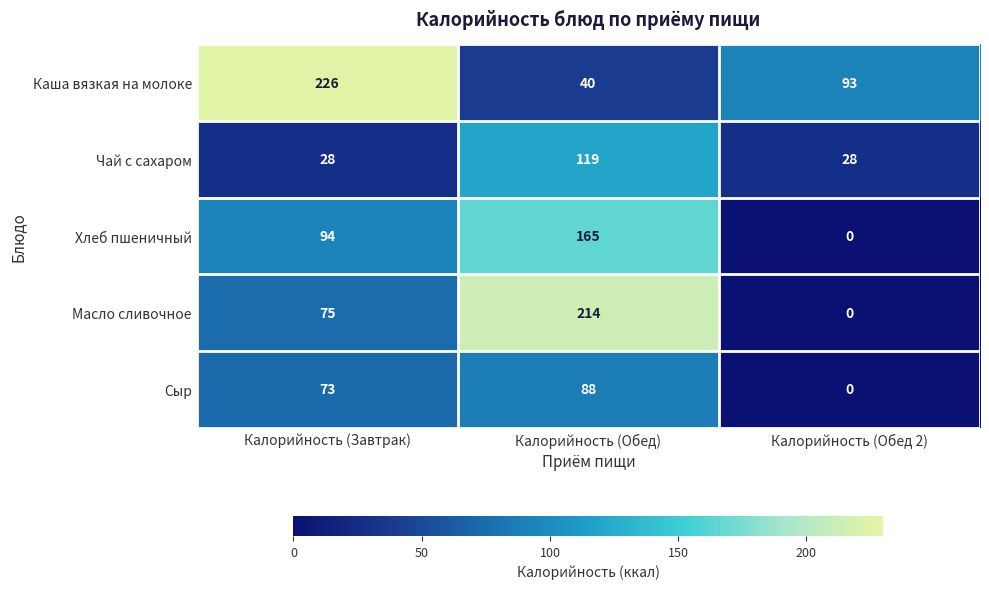

Count the Чай с сахаром values in the range 28 to 119.

3